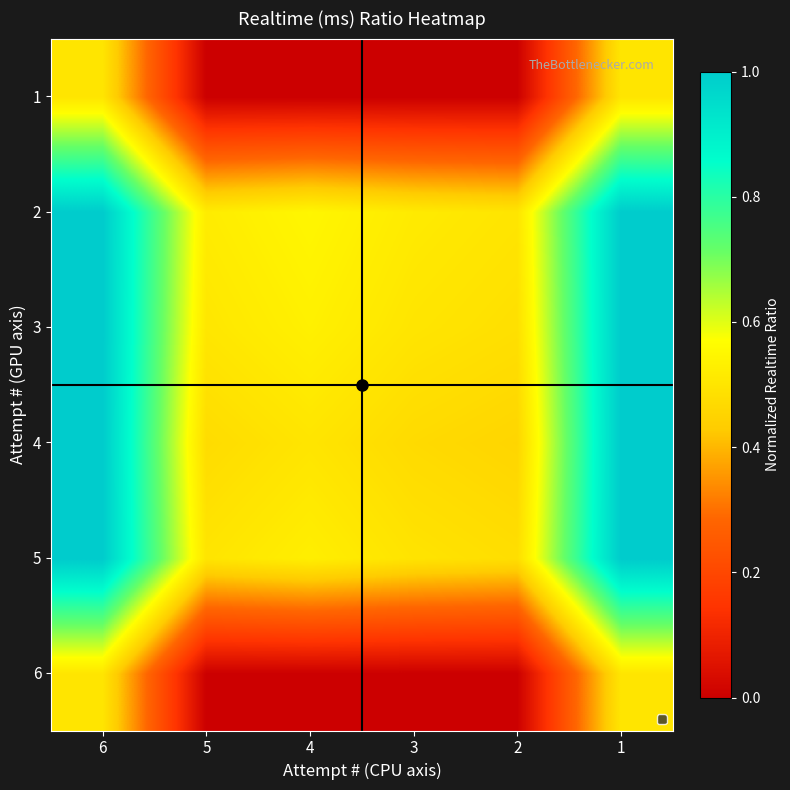

What is the greatest value displayed?

1.0